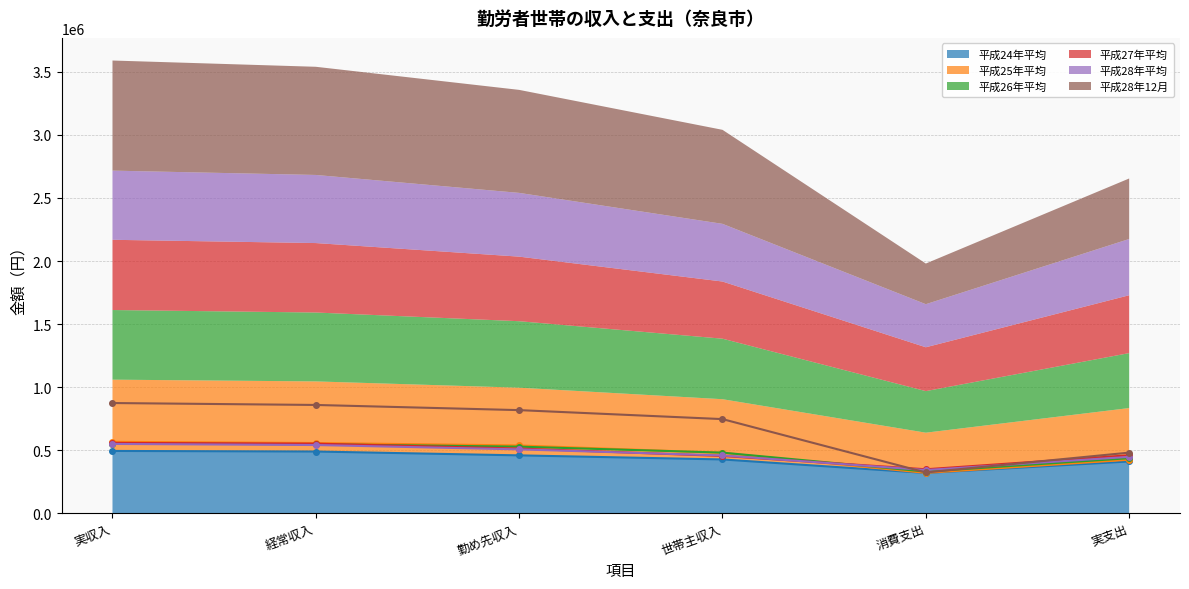

Rank the series at 勤め先収入 from highest to lowest value.

平成28年12月, 平成25年平均, 平成26年平均, 平成27年平均, 平成28年平均, 平成24年平均